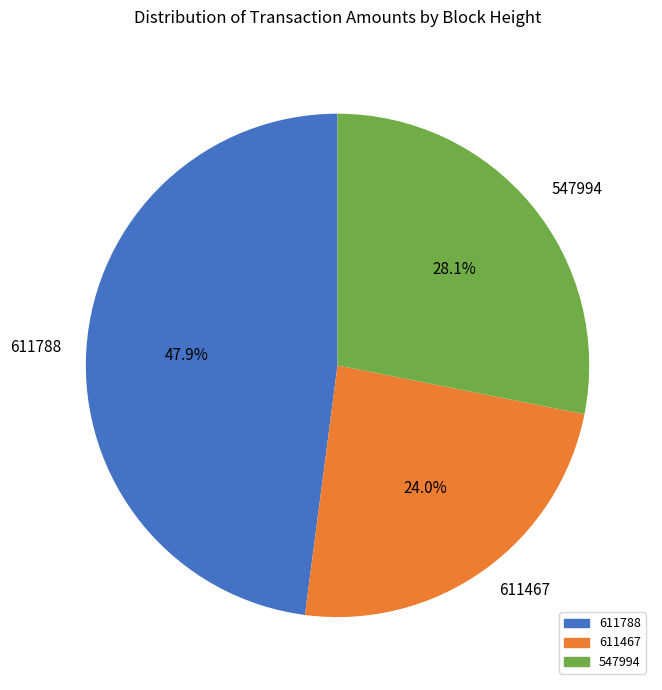

To the nearest percent, what is the combined percentage of 611467 and 611788?

72%